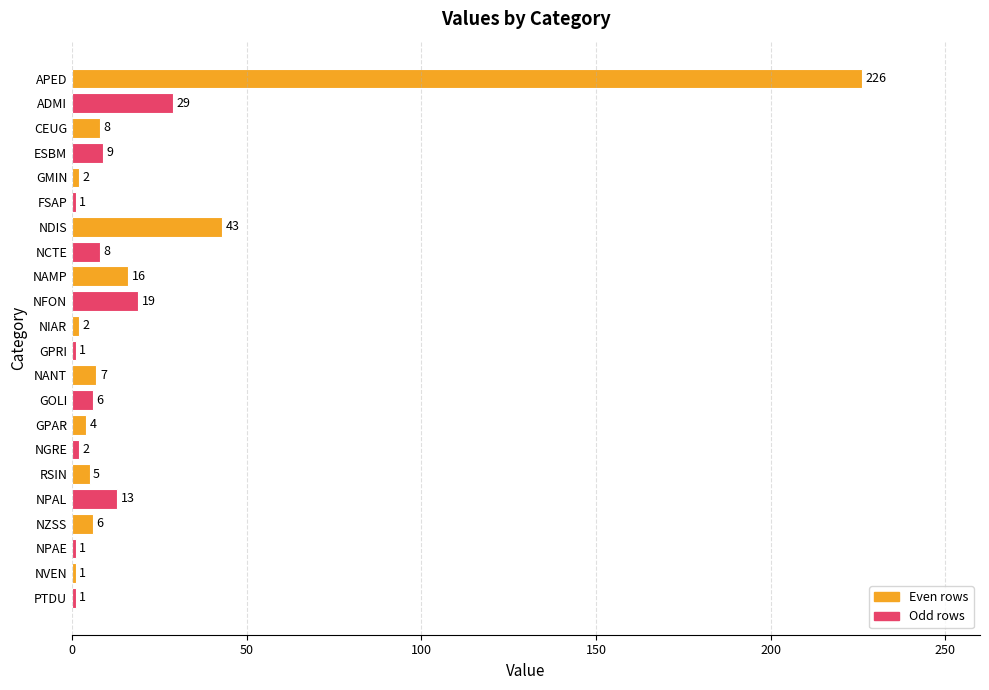

How many data points are less than 6?

10